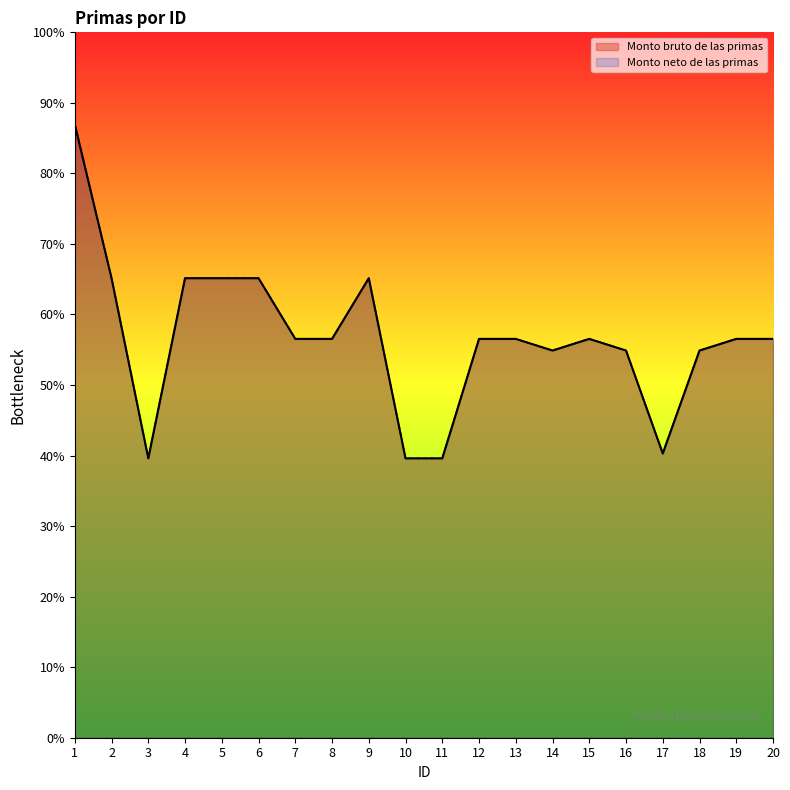

In Monto bruto de las primas, how many points are higher than both neighbors (excluding endpoints)?

2